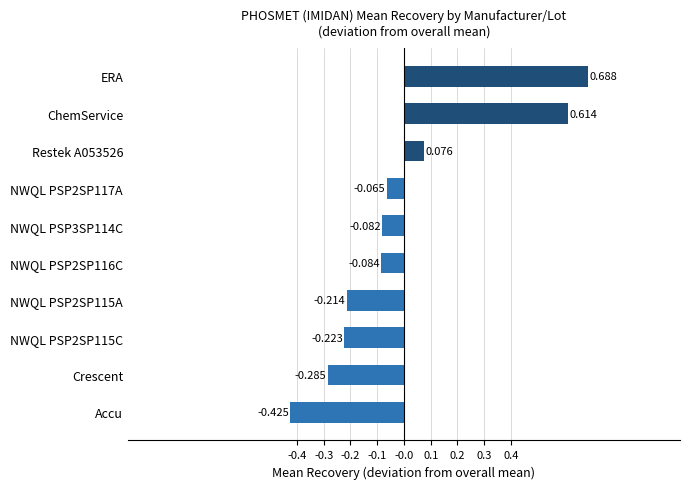

Rank the categories by value from highest to lowest.

ERA, ChemService, Restek A053526, NWQL PSP2SP117A, NWQL PSP3SP114C, NWQL PSP2SP116C, NWQL PSP2SP115A, NWQL PSP2SP115C, Crescent, Accu